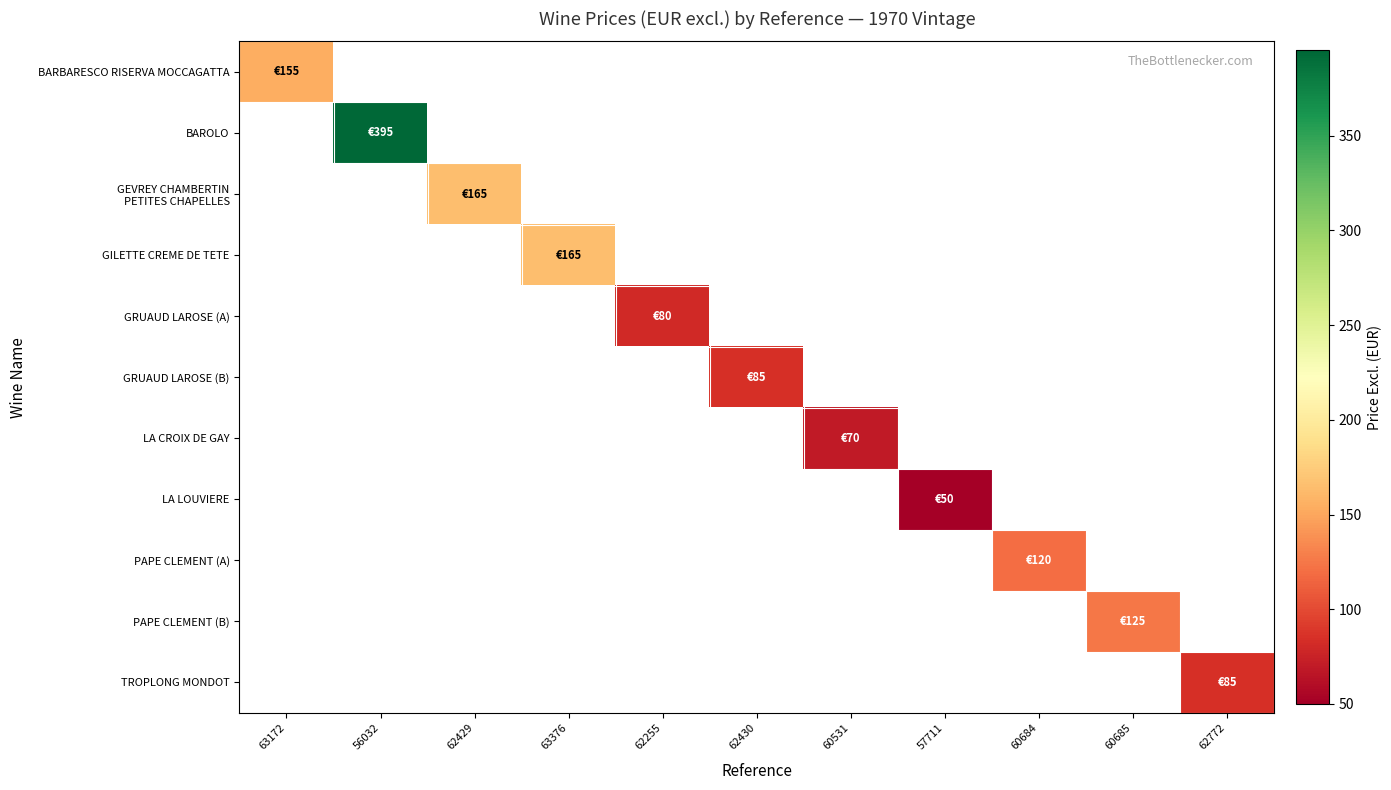

Count the number of data series in this chart.

11